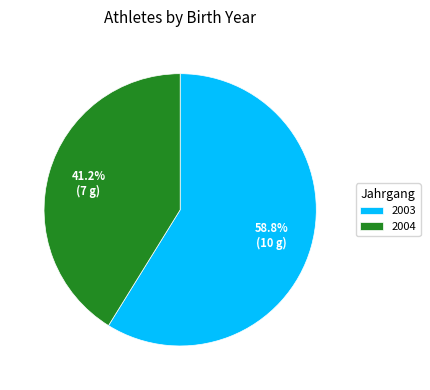

Approximately how many times larger is the value at 2004 compared to 2003?

0.7